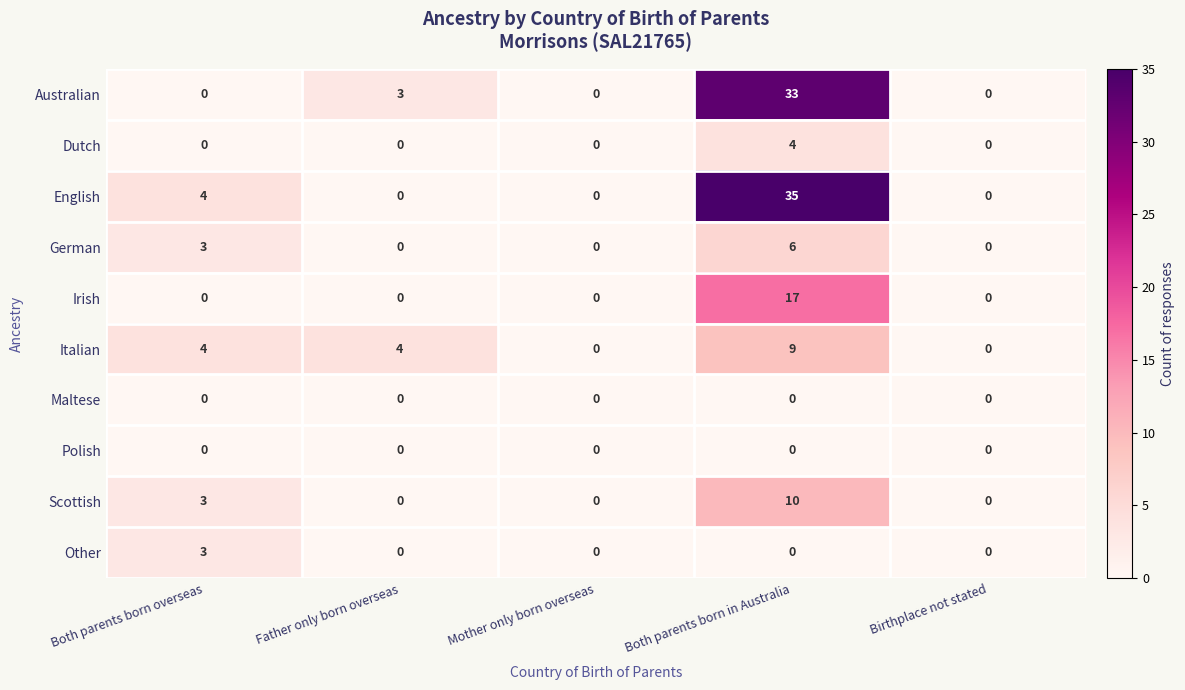

What is the maximum value shown in the chart?

35